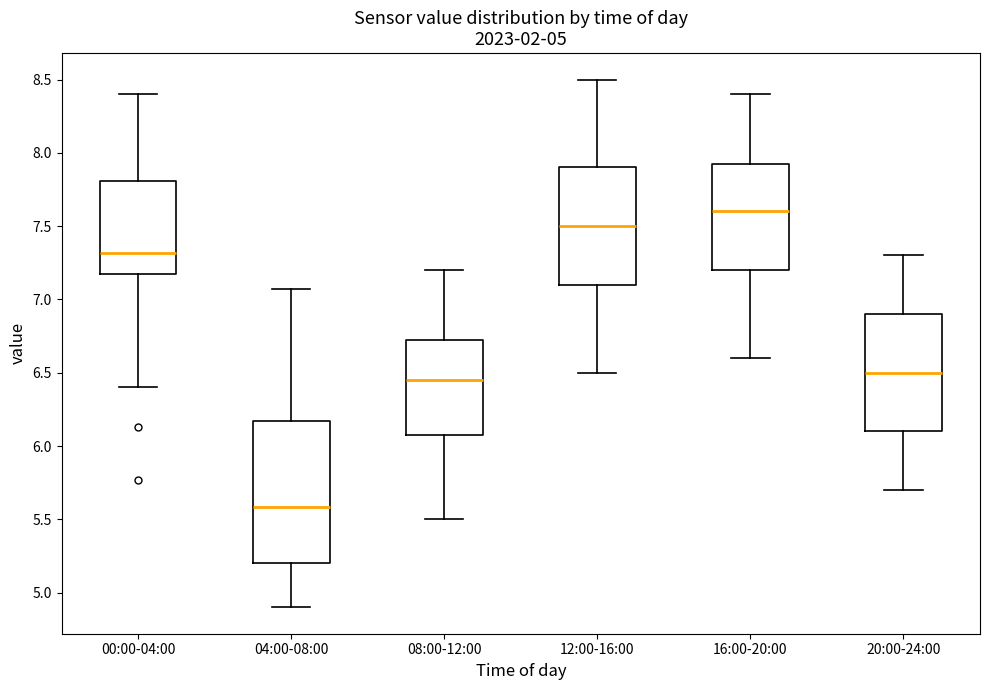

Which box has the highest median line?

16:00-20:00